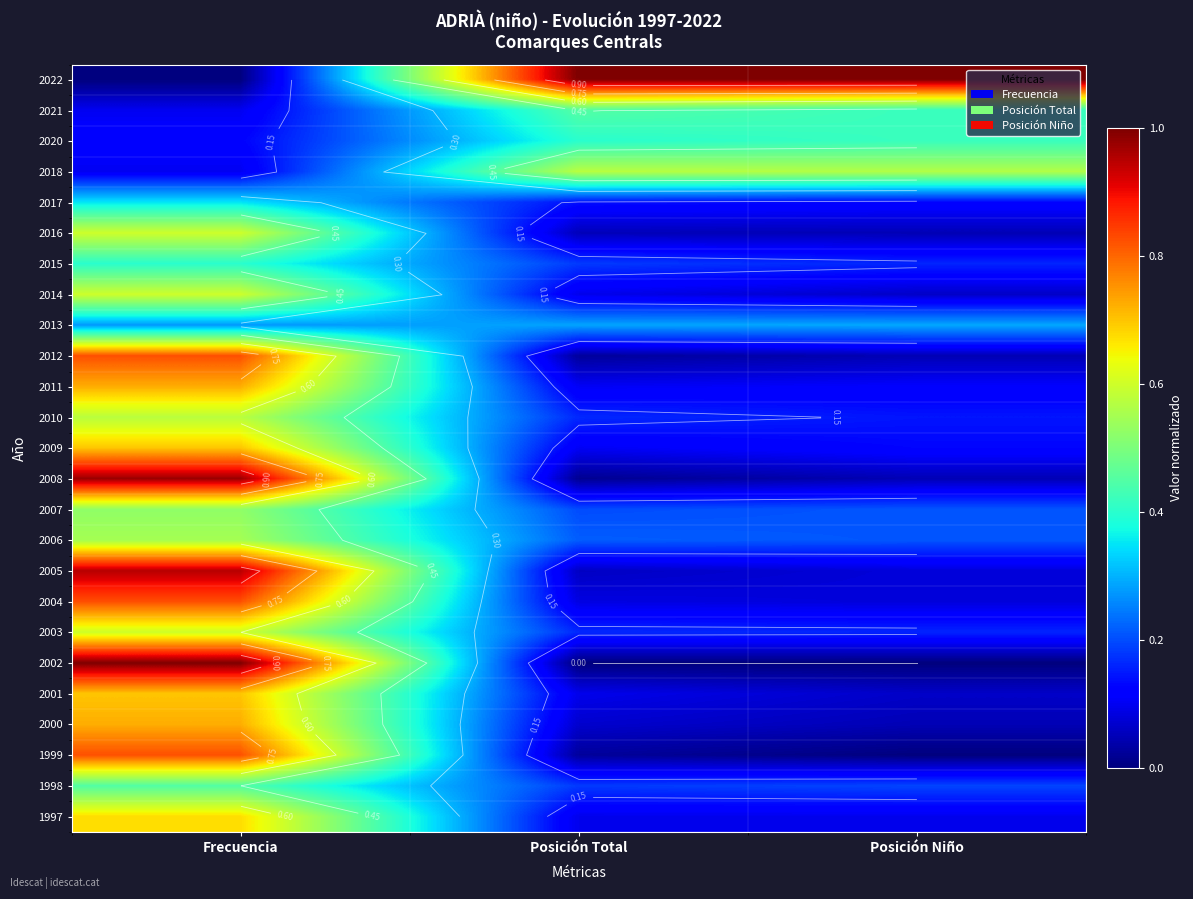

Where is 2021 nearest to the value 0?

Frecuencia